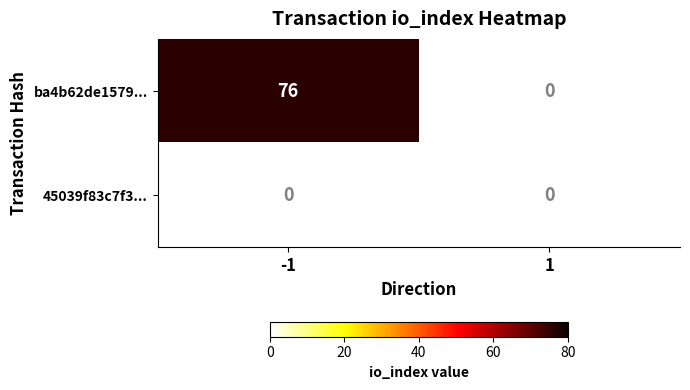

Rank the categories by ba4b62de1579ea4071d48b2c8da914c1eadb39e value from highest to lowest.

-1, 1